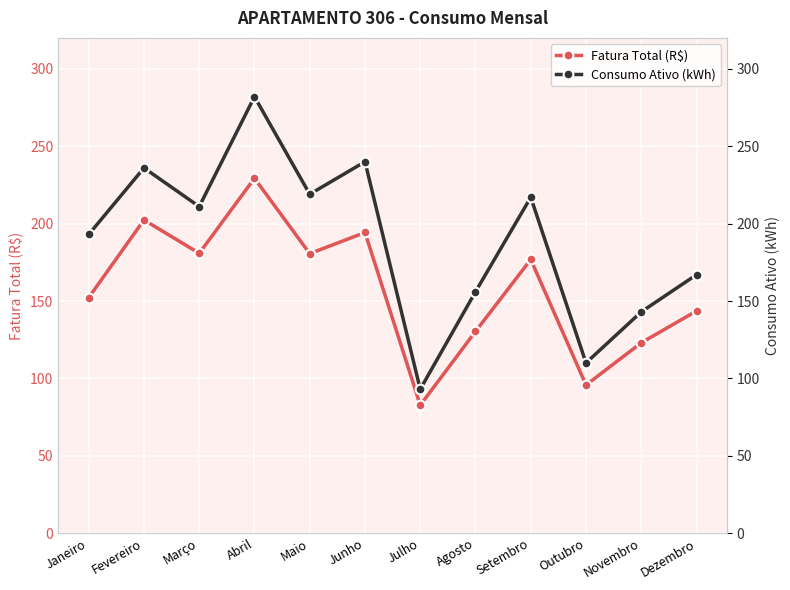

At which label is Fatura Total (R$) closest to 156?

Janeiro